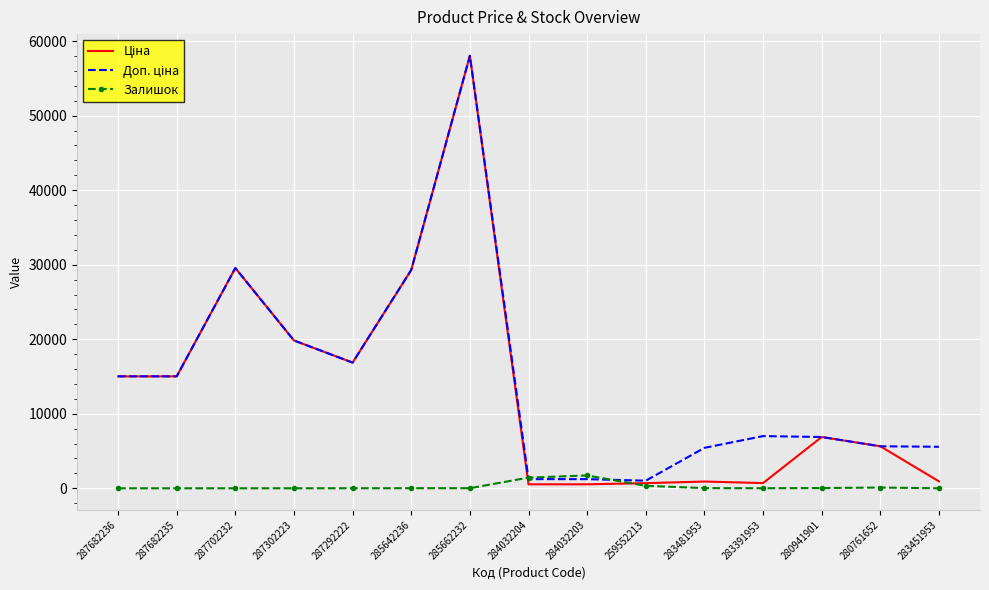

True or false: Залишок has a value of 0.0 at 287682235.

True